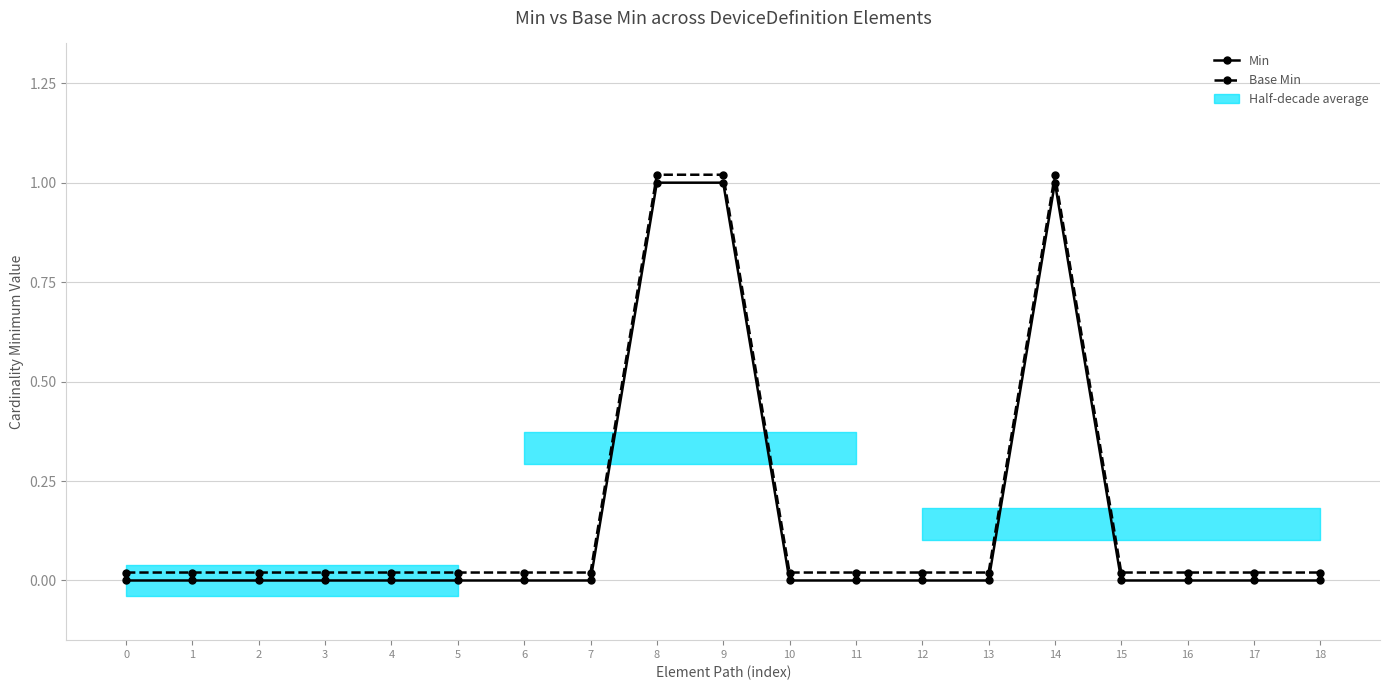

What is the difference between the maximum and minimum values in the Min series?

1.0